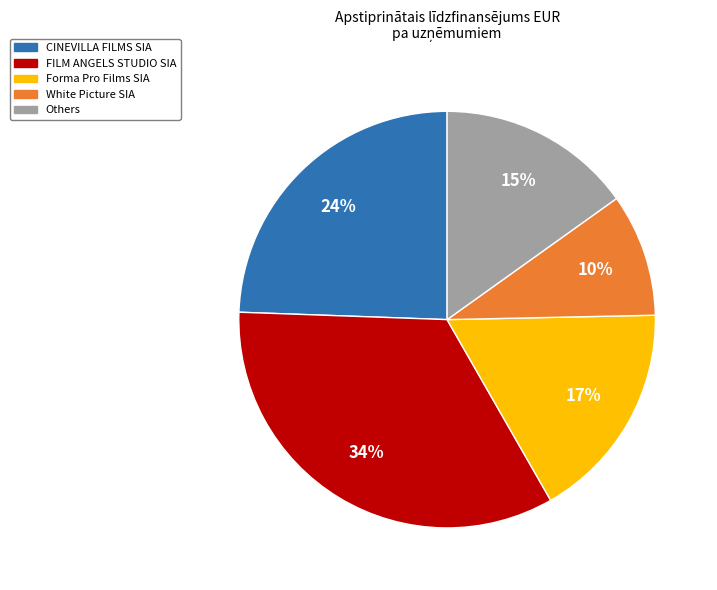

To the nearest percent, what is the difference between the largest and smallest slice percentages?

24%